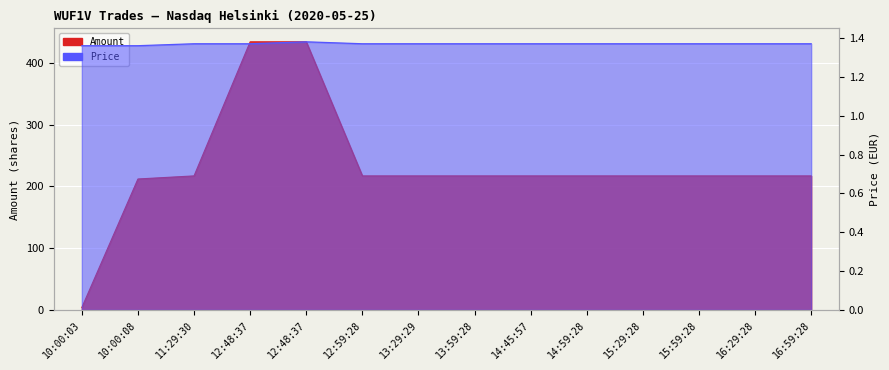

How many interior local peaks does the Price series have?

1